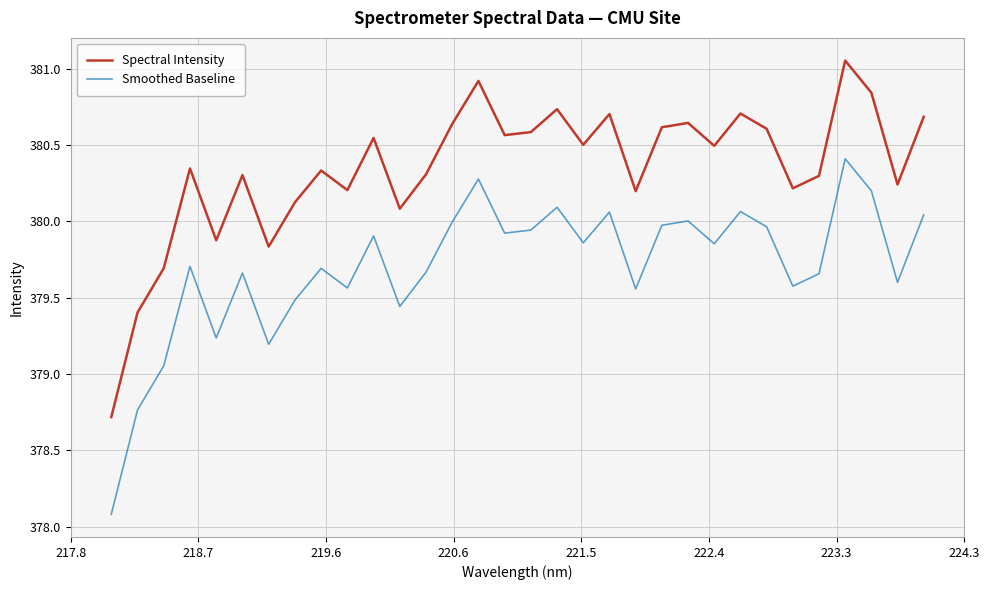

True or false: Smoothed Baseline and Spectral Intensity cross at least once.

False